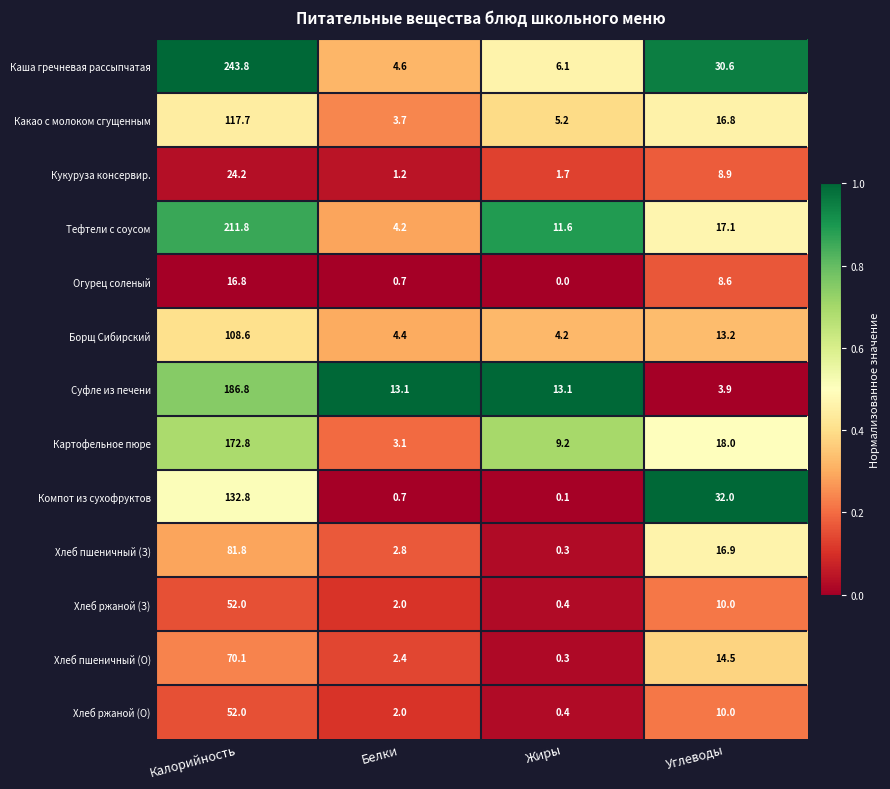

The value of Какао с молоком сгущенным at Белки is 1.8. True or false?

False